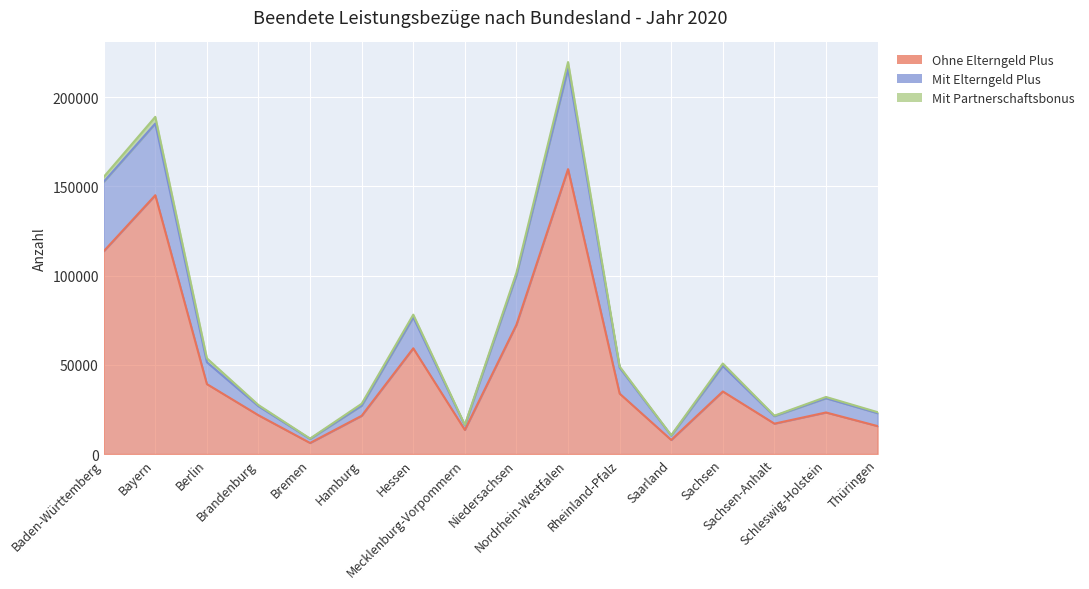

How many interior local valleys does the Mit_Elterngeld_Plus series have?

4